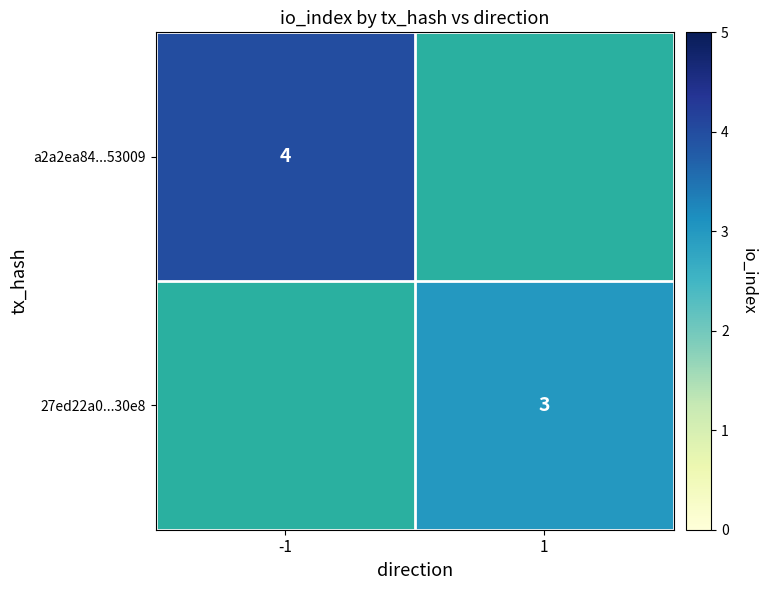

The value of a2a2ea84...53009 at -1 is 2. True or false?

False